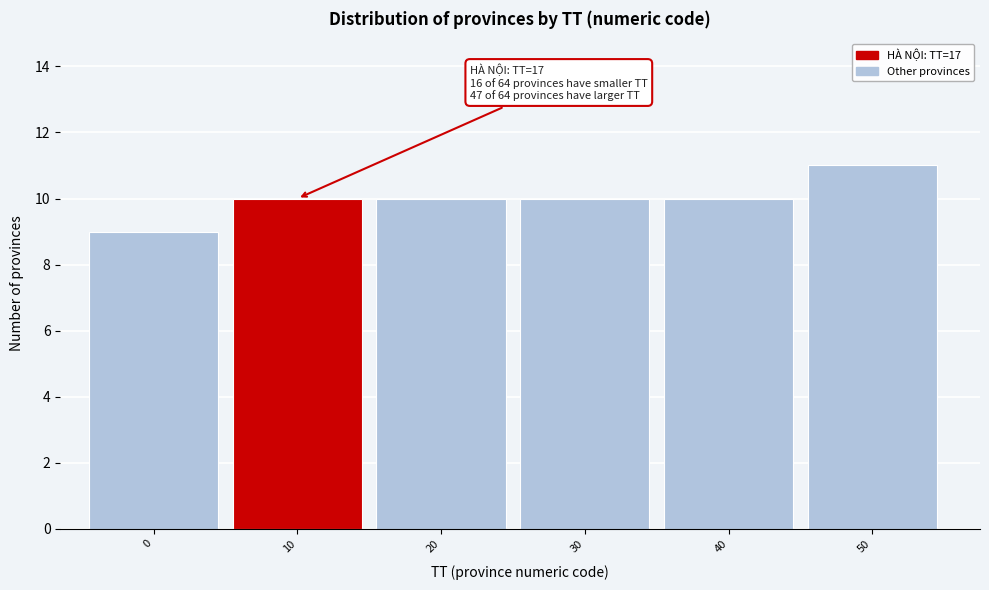

Reading right to left, transcribe all the data shown in this chart.

50=11	40=10	30=10	20=10	10=10	0=9